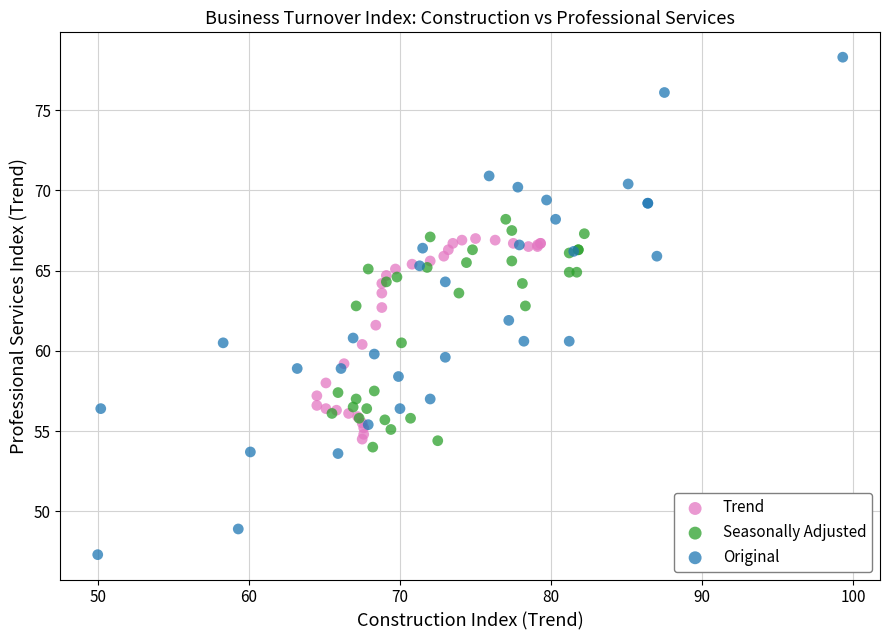

Which series reaches the minimum Y coordinate?

Original